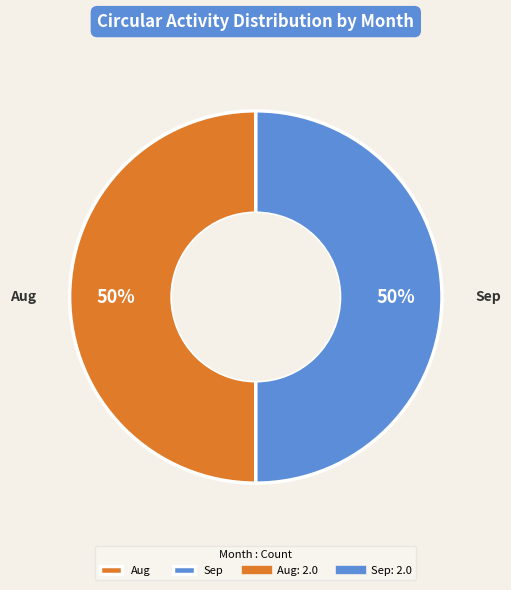

To the nearest percent, what portion does Sep represent?

50%